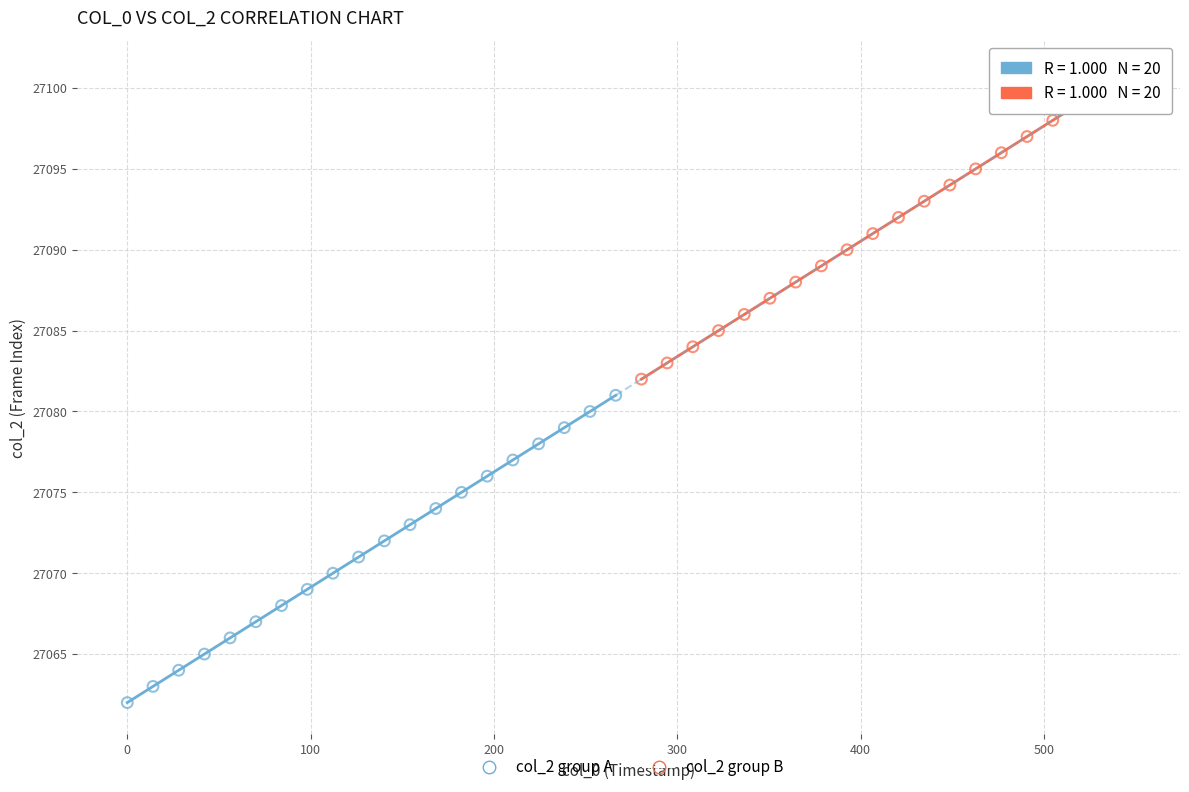

Which series reaches the minimum Y coordinate?

col_2 group A